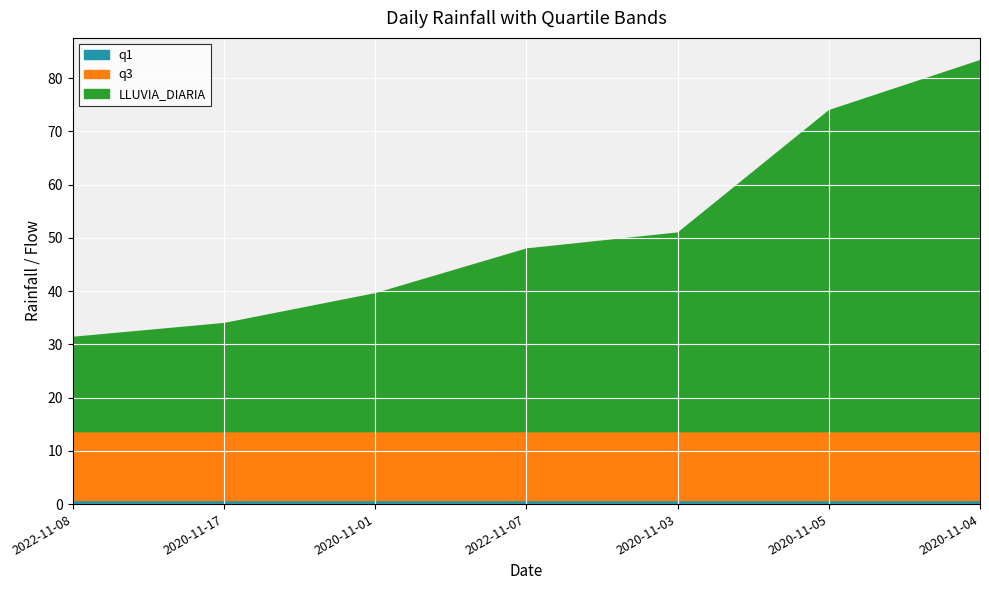

Which category has the lowest value across all series?

2022-11-08